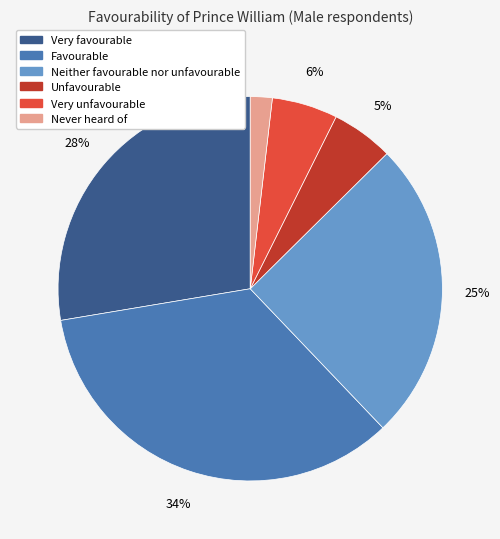

To the nearest percent, what is the combined percentage of Unfavourable and Very unfavourable?

11%